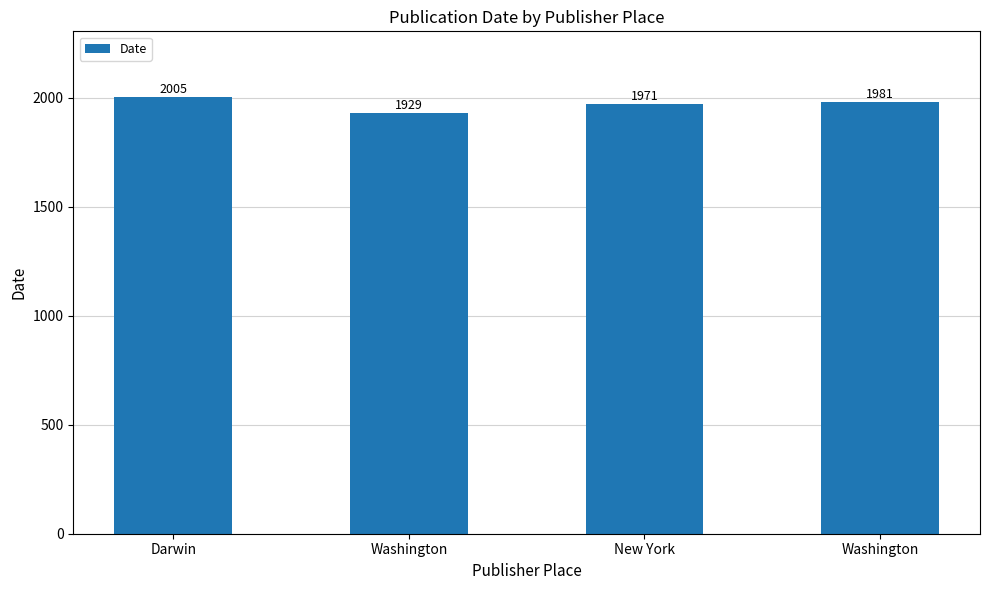

Reading left to right, transcribe all the data shown in this chart.

2005	1929	1971	1981